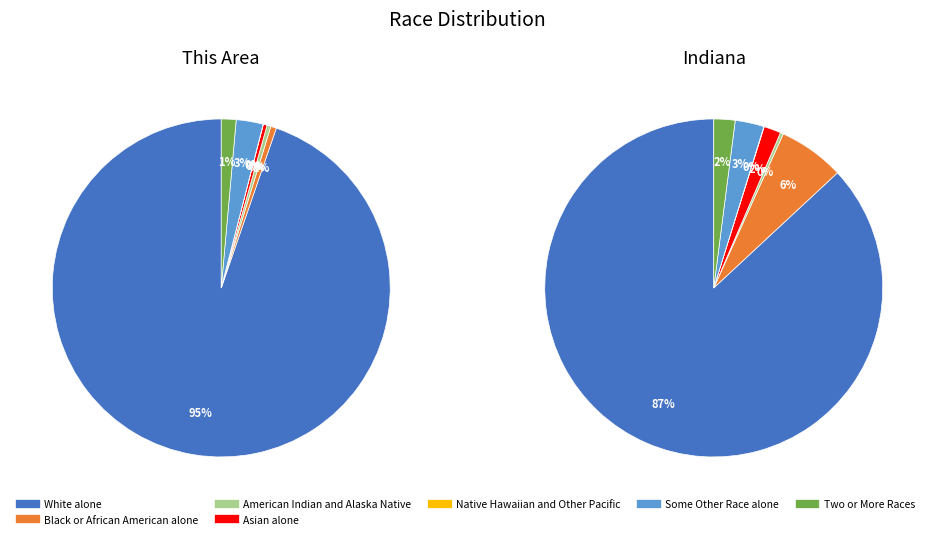

How many segments does this pie chart have?

7